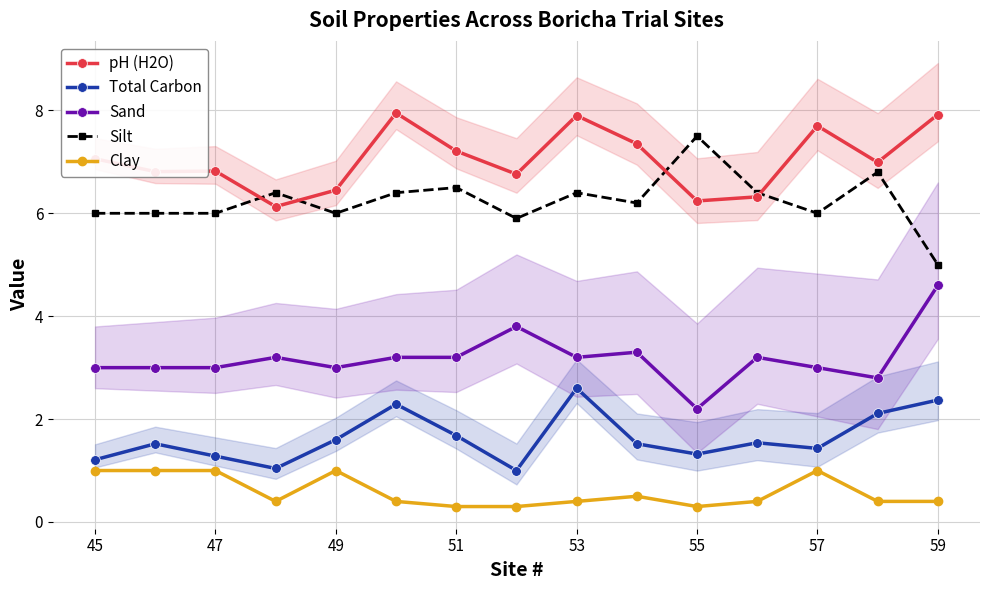

True or false: Sand and Silt cross at least once.

False